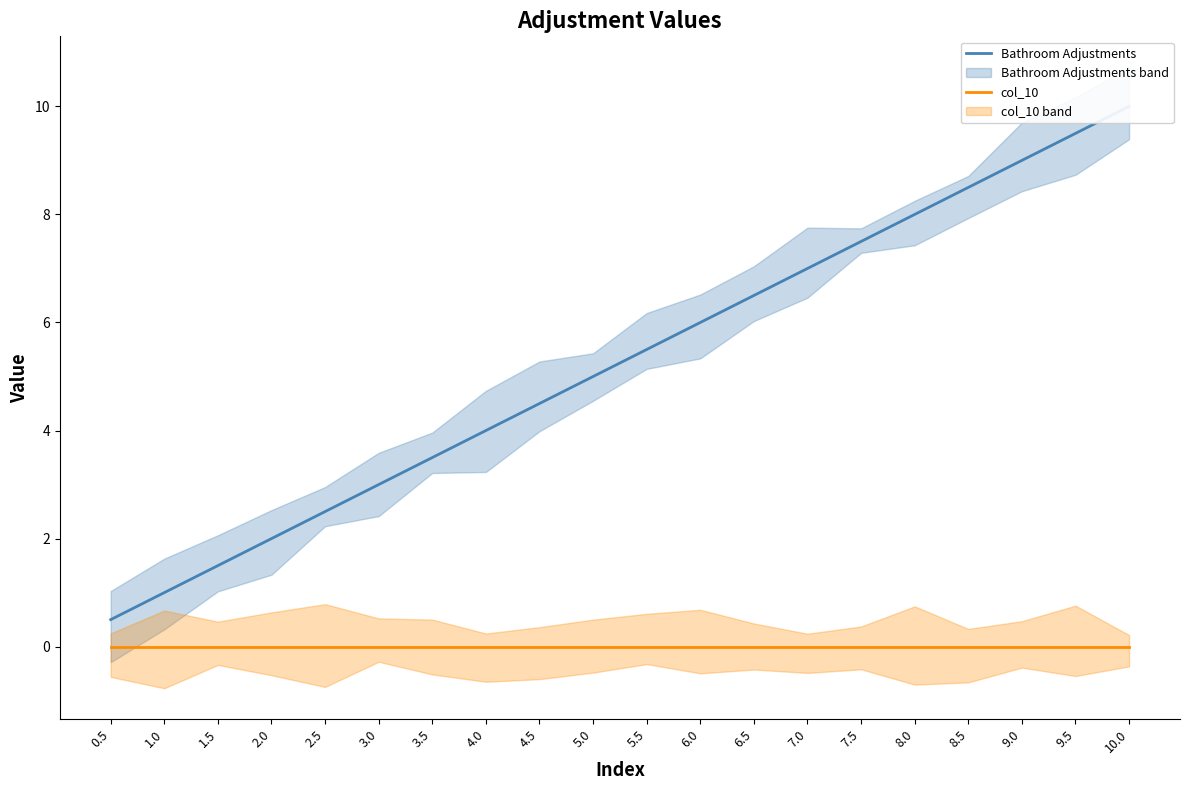

Where does the Bathroom Adjustments series first go above 5?

5.5